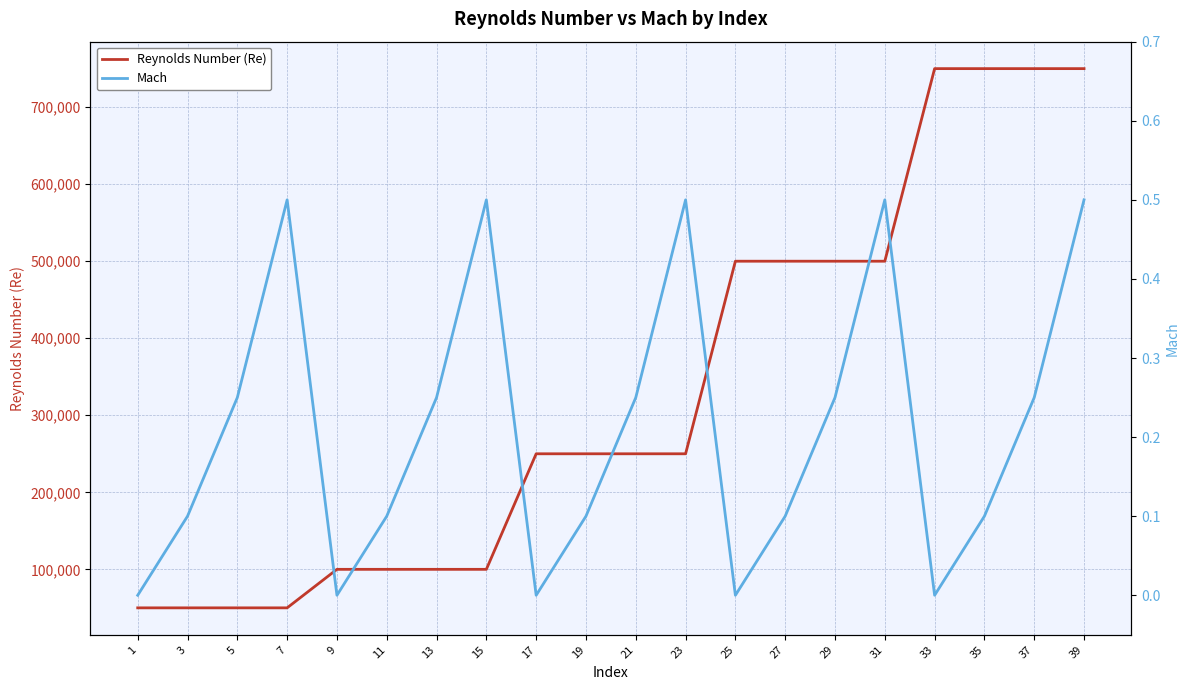

Reading left to right, list all the values displayed in this chart.

Reynolds Number (Re): 50000.0	50000.0	50000.0	50000.0	100000.0	100000.0	100000.0	100000.0	250000.0	250000.0	250000.0	250000.0	500000.0	500000.0	500000.0	500000.0	750000.0	750000.0	750000.0	750000.0
Mach: 0.0	0.1	0.2	0.5	0.0	0.1	0.2	0.5	0.0	0.1	0.2	0.5	0.0	0.1	0.2	0.5	0.0	0.1	0.2	0.5